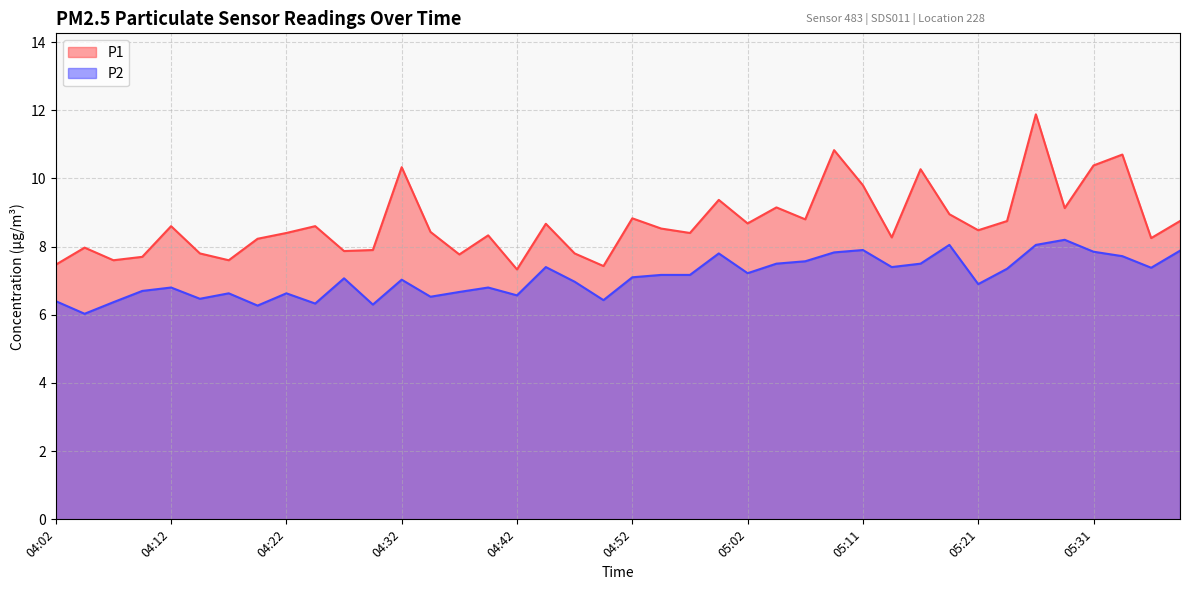

Rank the series by their maximum value, from highest to lowest.

P1, P2